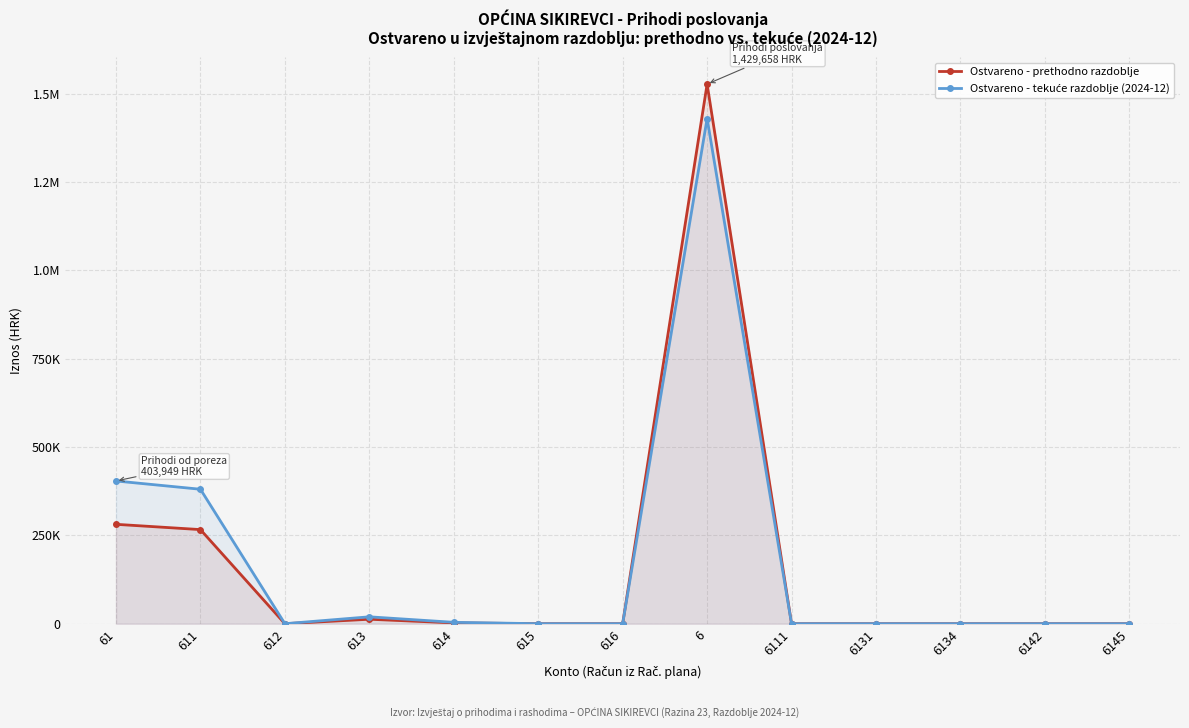

What is the label of the 11th point from the left?

6134